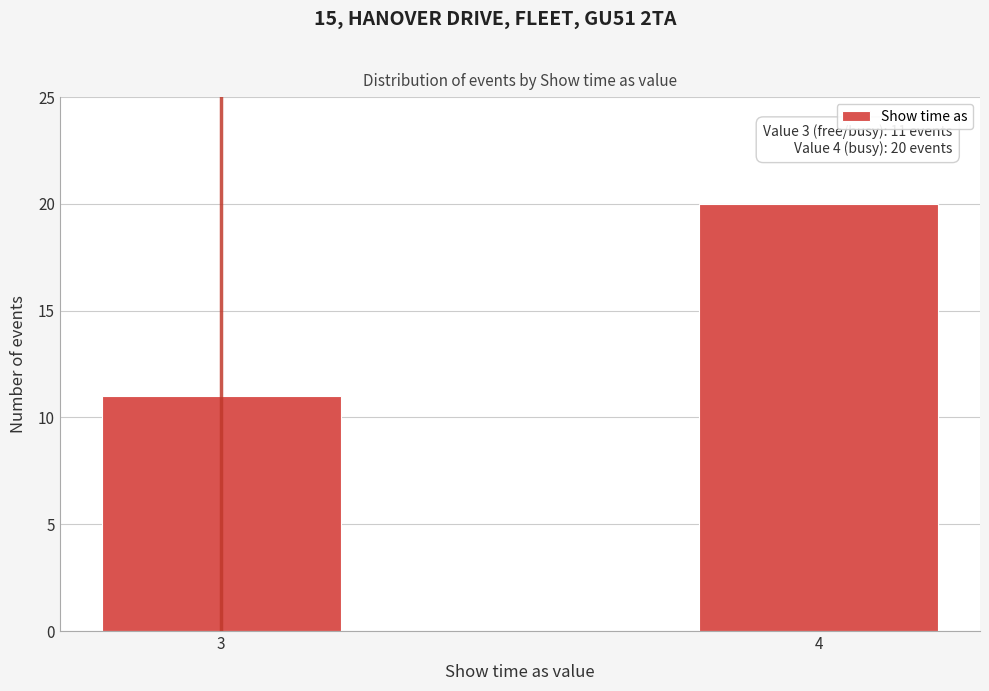

Reading right to left, extract all data points from this chart.

20	11